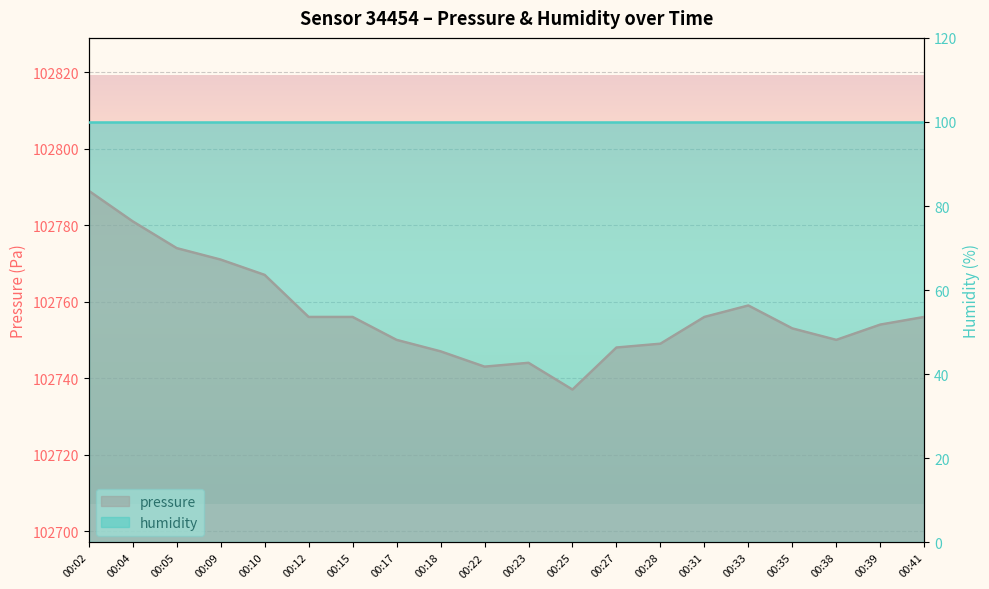

The value at 00:12 is 102756. True or false?

True